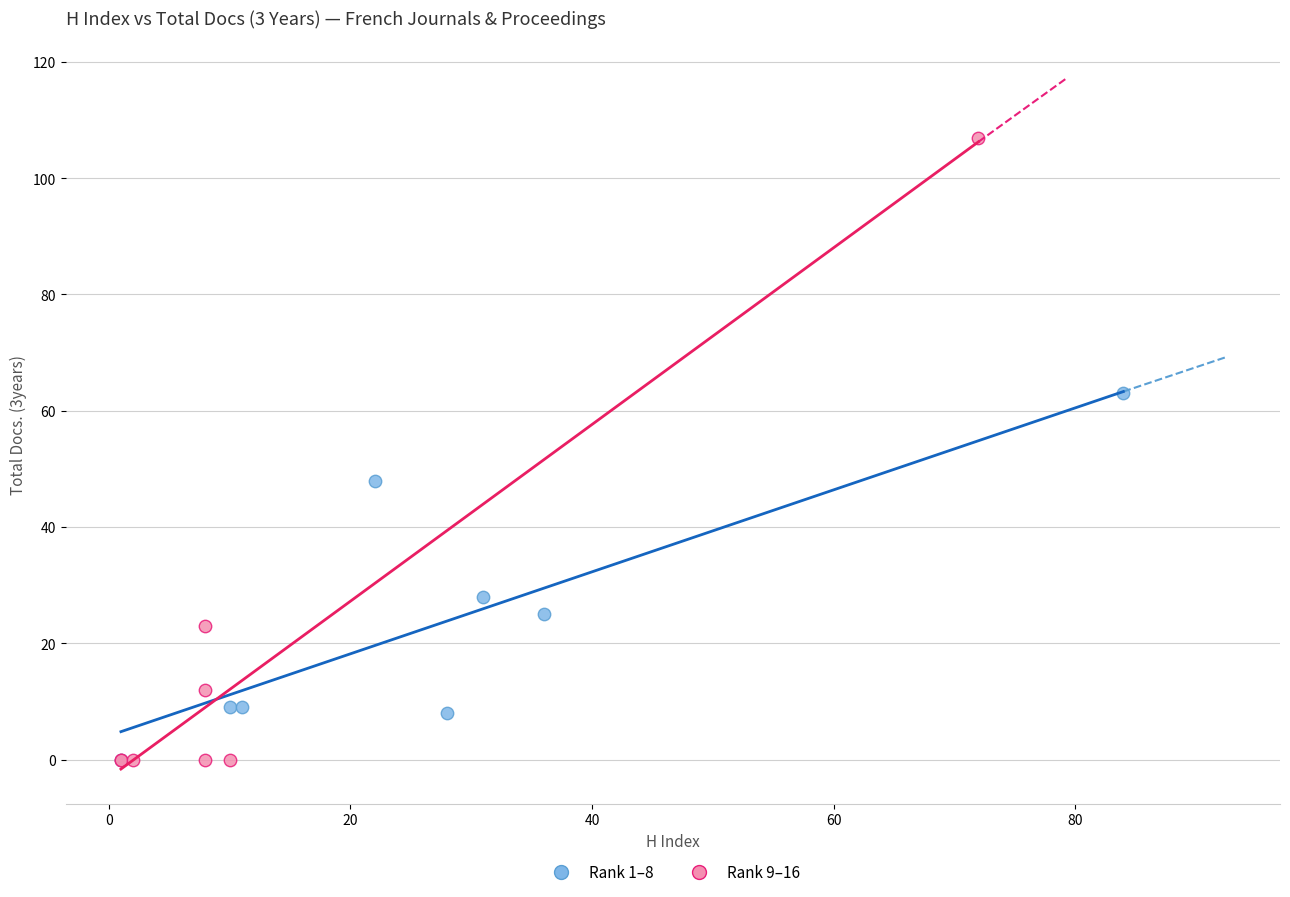

What are all the series names shown in the legend?

Rank 1–8, Rank 9–16